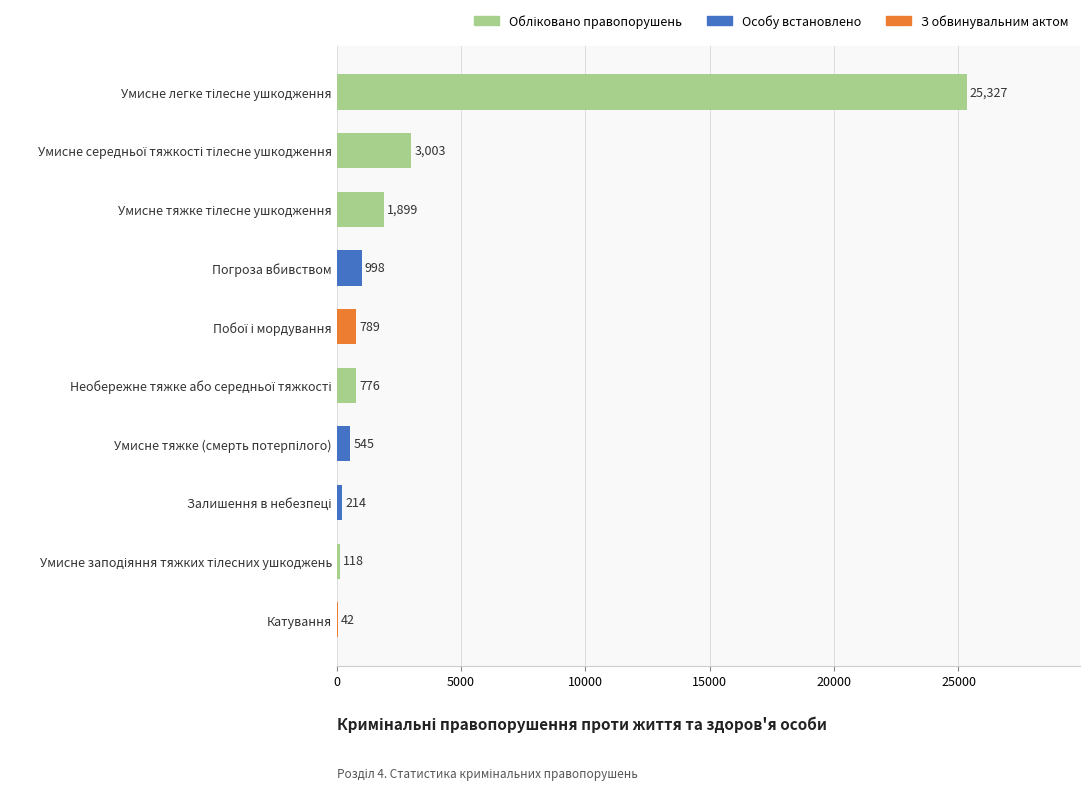

What is the greatest value displayed?

25327